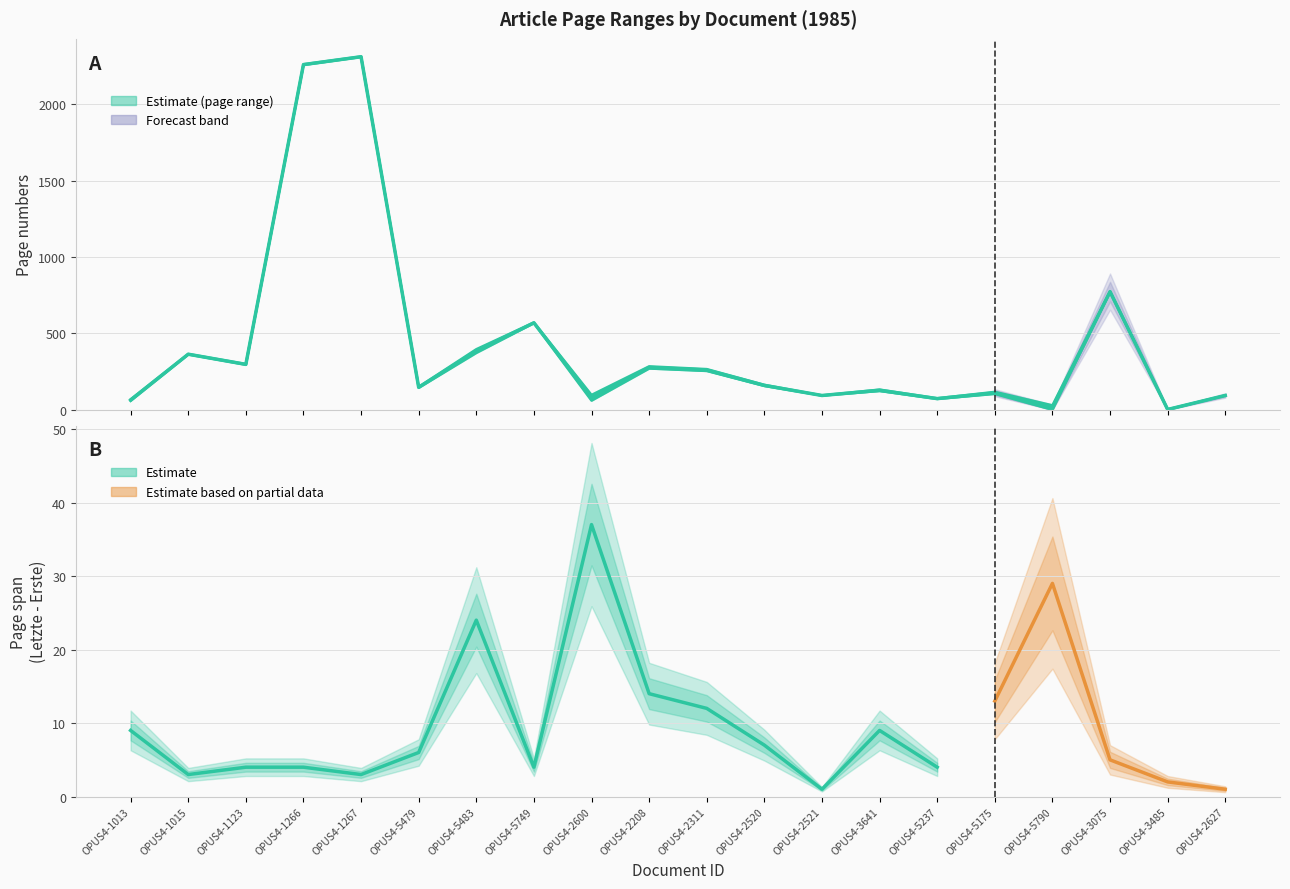

Reading left to right, extract all data points from this chart.

OPUS4-1013=64.5	OPUS4-1015=364.5	OPUS4-1123=298.0	OPUS4-1266=2259.0	OPUS4-1267=2310.5	OPUS4-5479=148.0	OPUS4-5483=385.0	OPUS4-5749=570.0	OPUS4-2600=79.5	OPUS4-2208=278.0	OPUS4-2311=261.0	OPUS4-2520=160.5	OPUS4-2521=94.5	OPUS4-3641=128.5	OPUS4-5237=74.0	OPUS4-5175=111.5	OPUS4-5790=15.5	OPUS4-3075=773.5	OPUS4-3485=3.0	OPUS4-2627=94.5